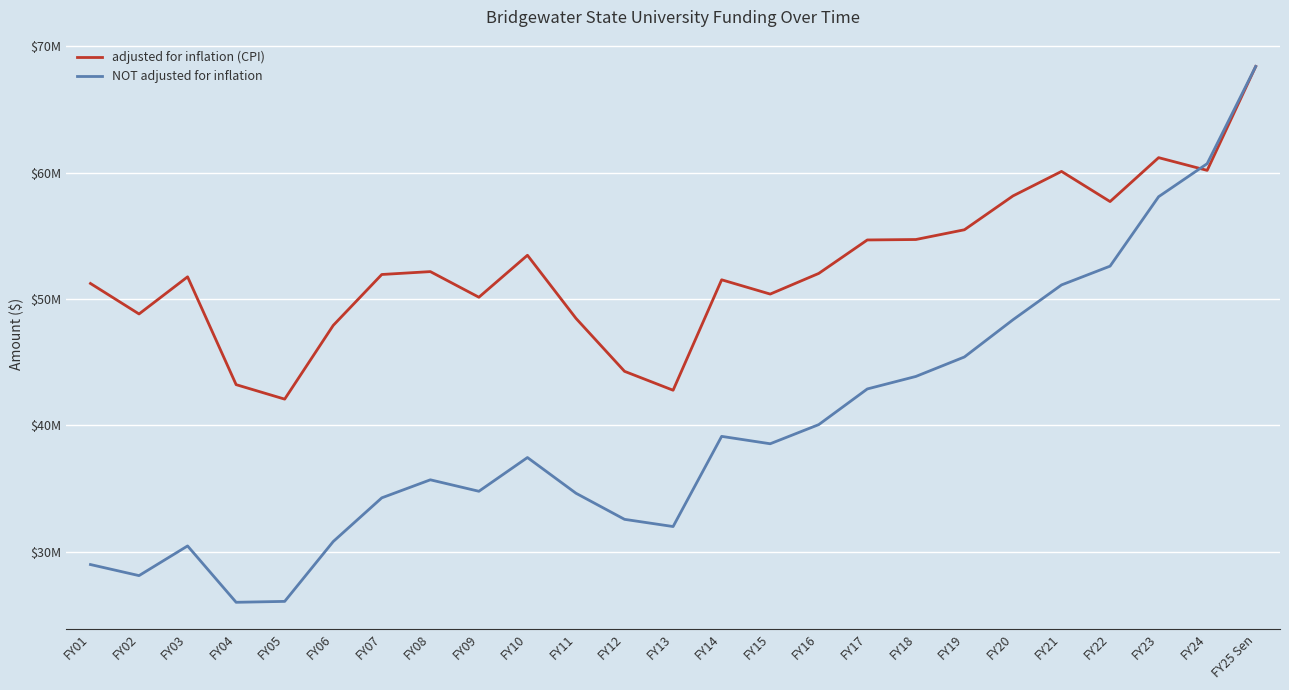

List the series in order of their overall mean, highest first.

adjusted for inflation (CPI), NOT adjusted for inflation